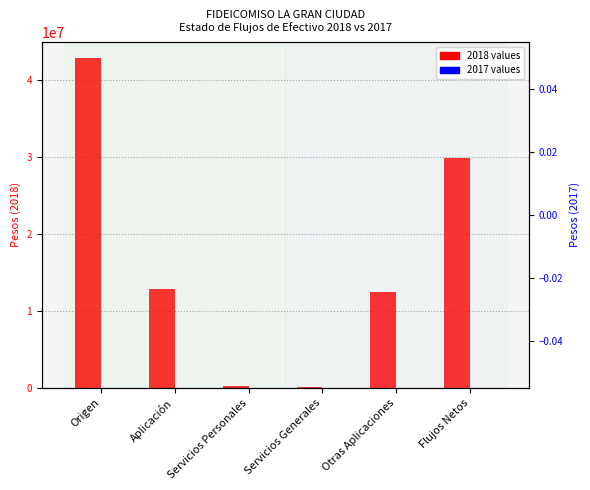

Is it true that the value at Servicios Generales is 71914.5?

False